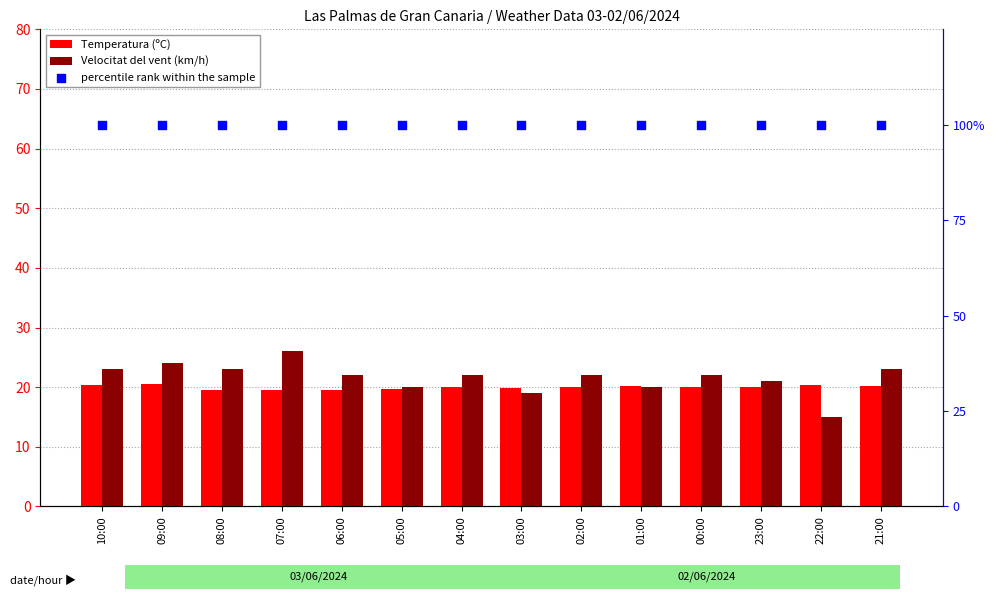

Which series reaches the minimum Y coordinate?

Velocitat del vent (km/h)